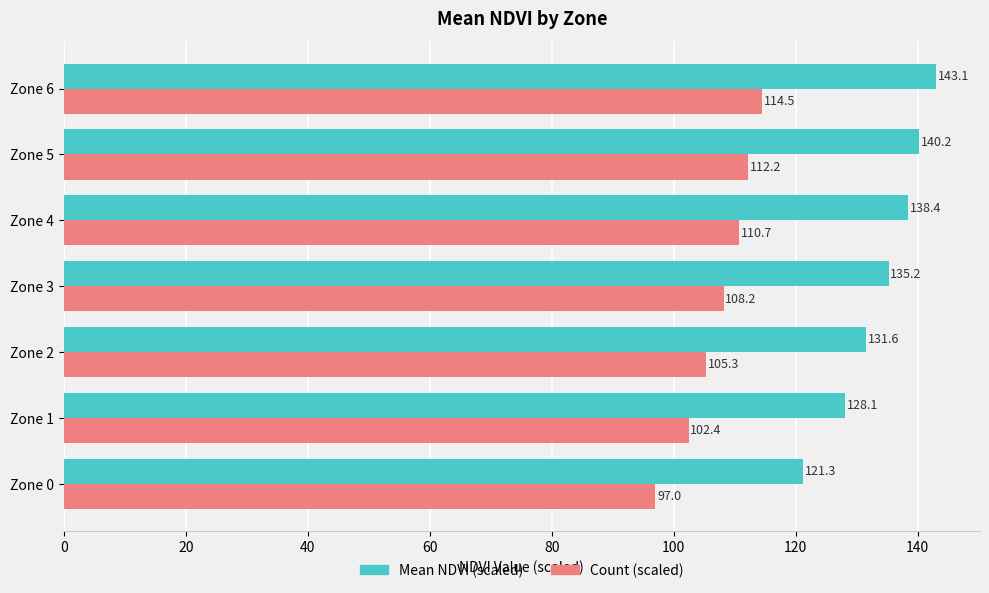

What is the minimum value for Mean NDVI (scaled)?

121.3